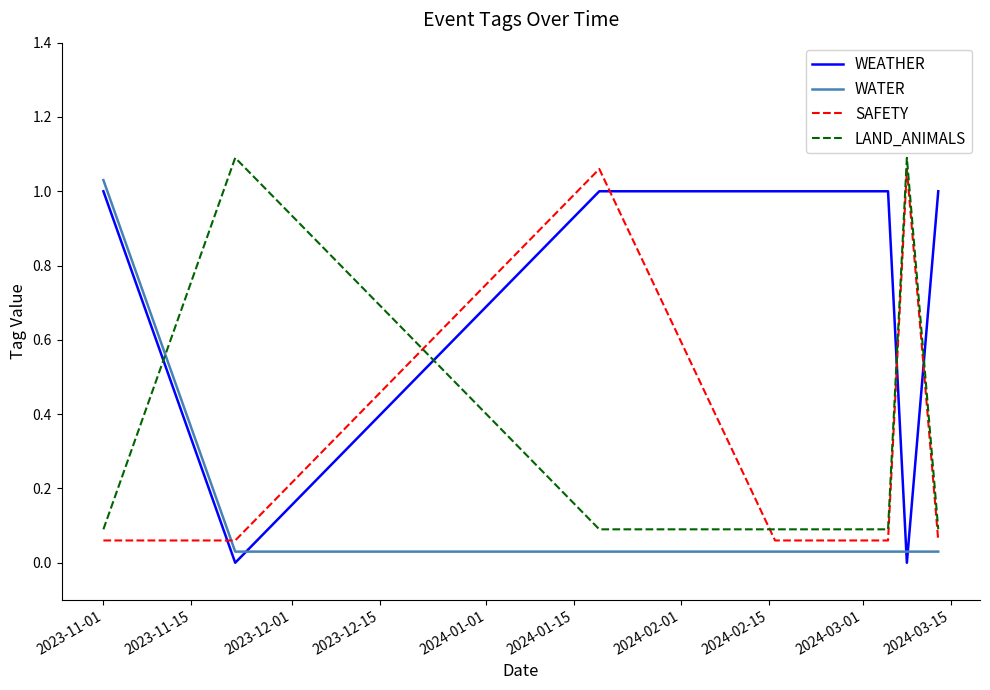

Count the number of data series in this chart.

4